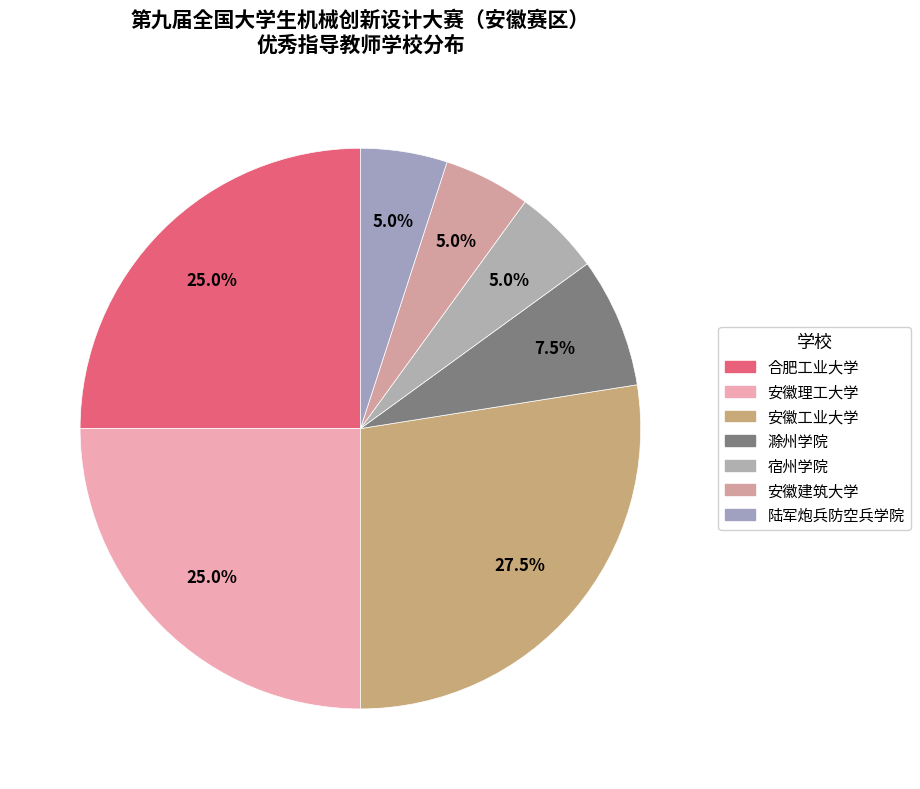

What percentage is the 宿州学院 slice, to the nearest percent?

5%